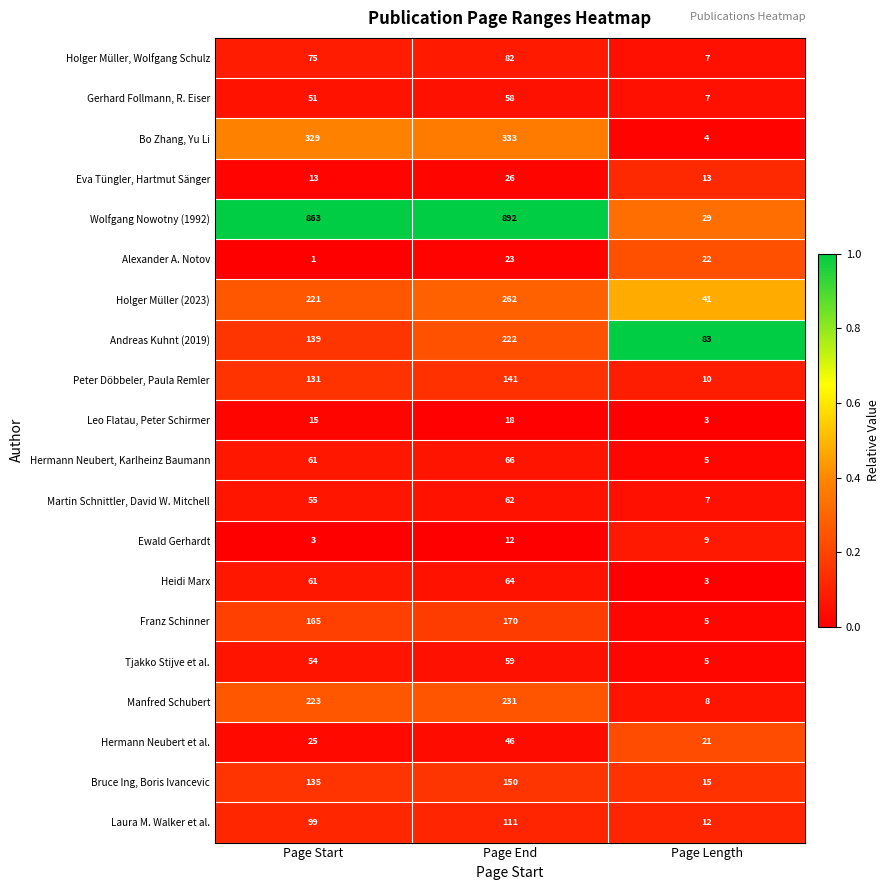

Which series has the widest spread of values?

Wolfgang Nowotny (1992)